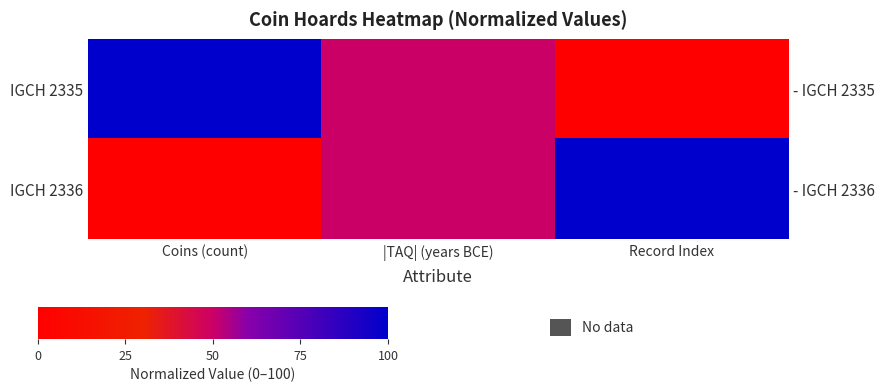

Which series has the largest total across all categories?

IGCH 2335